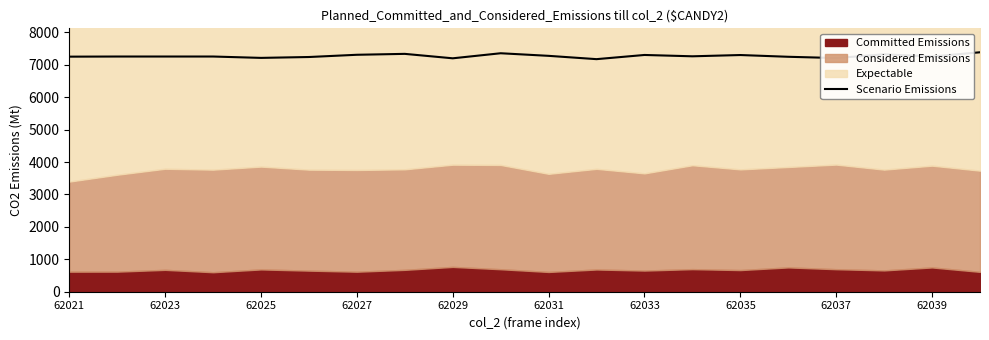

The Scenario Emissions series shows 7308 at 62027. True or false?

True